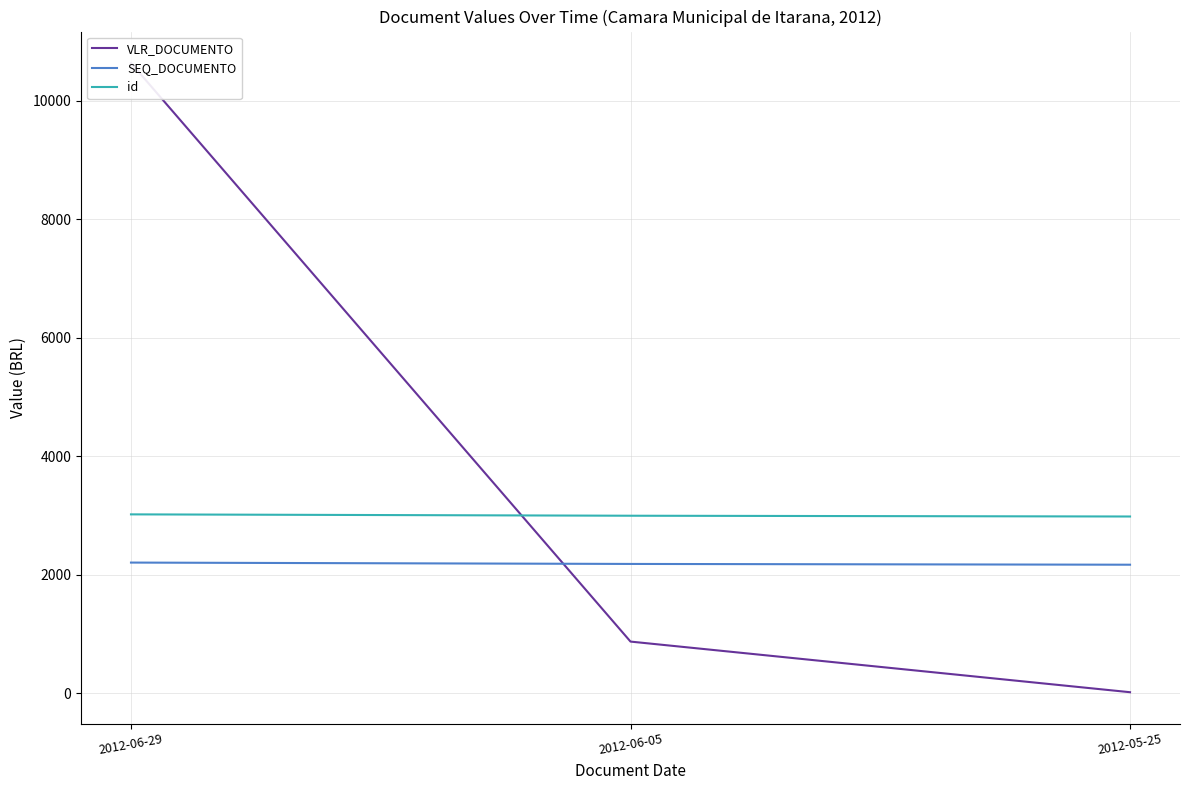

Which series changed the most between 2012-06-29 and 2012-06-05?

VLR_DOCUMENTO